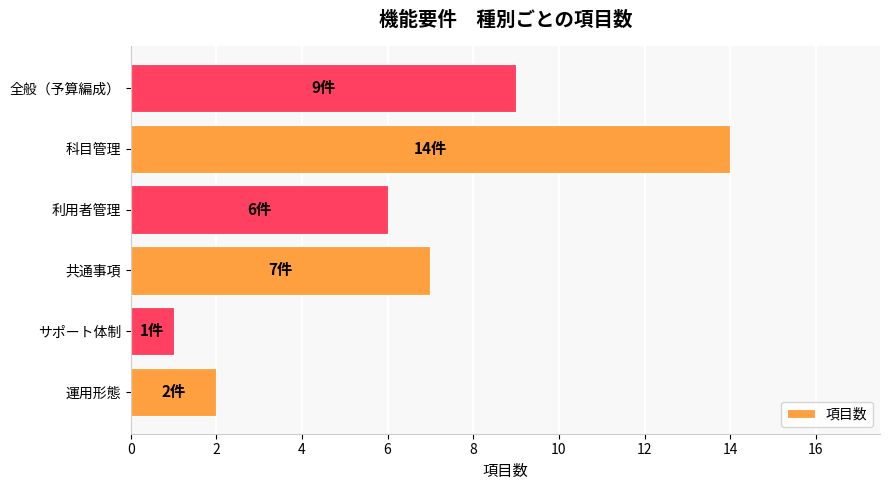

What is the difference between the maximum and minimum values?

13